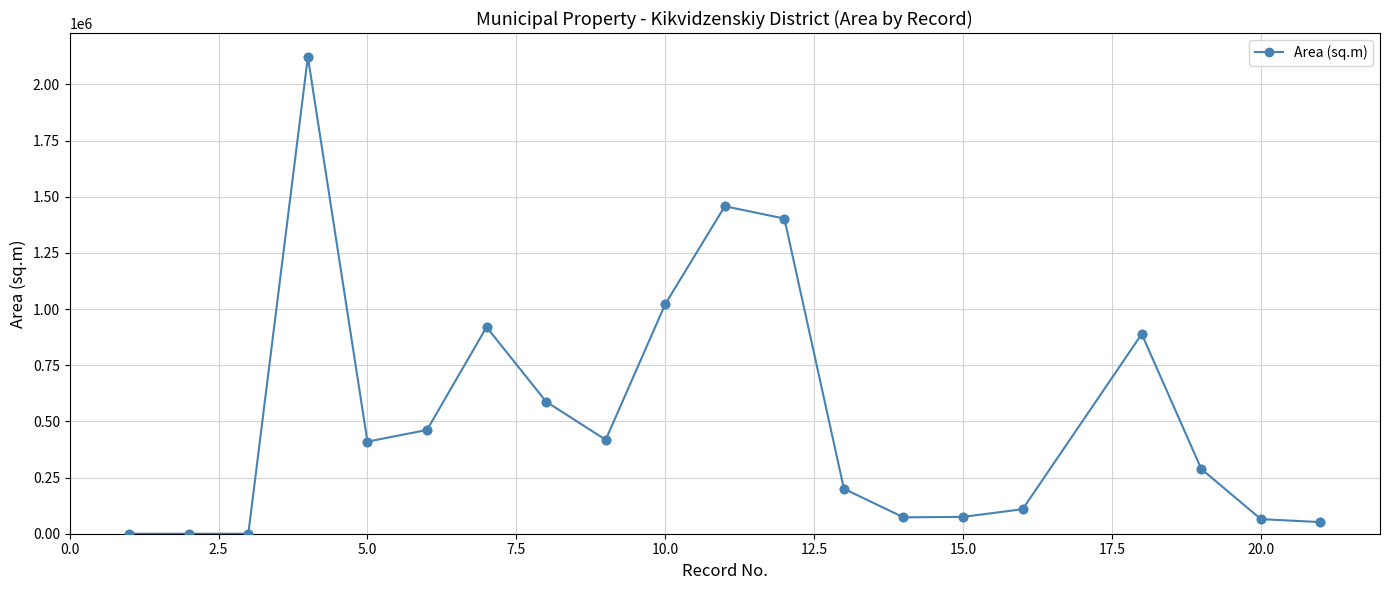

What is the value of the 12th point from the left?

1403000.0